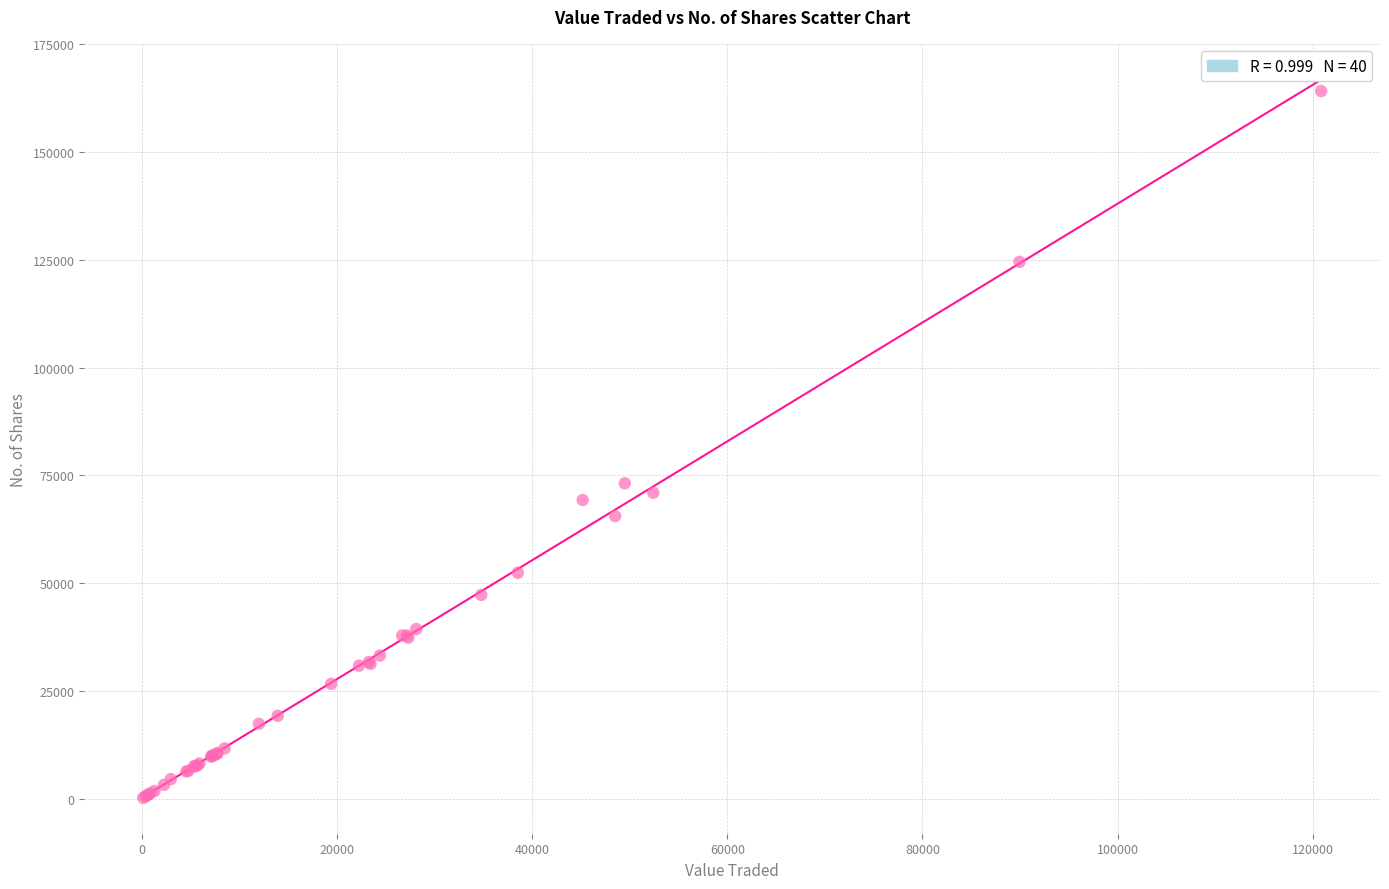

What Y value in the scatter plot is closest to 82159?

73138